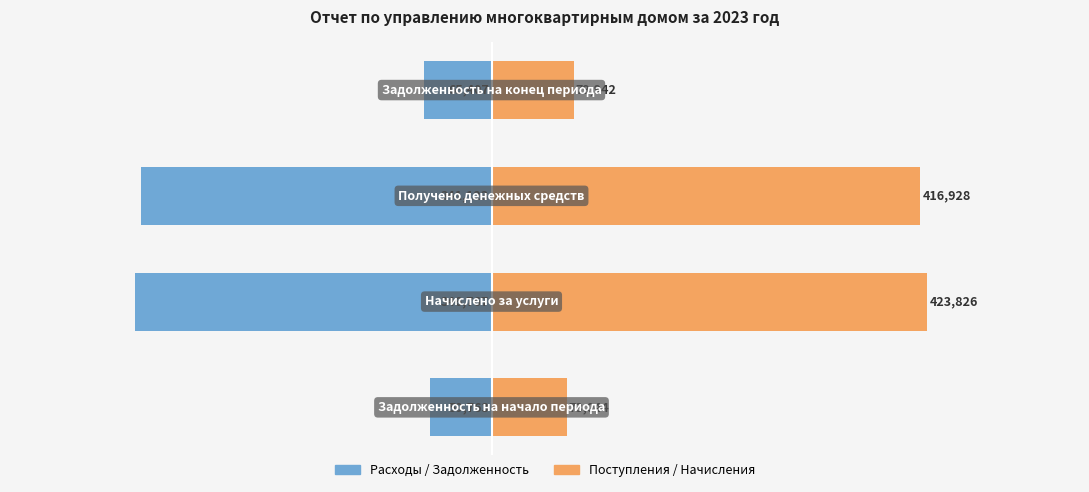

Where is Поступления / Начисления nearest to the value 248434?

3